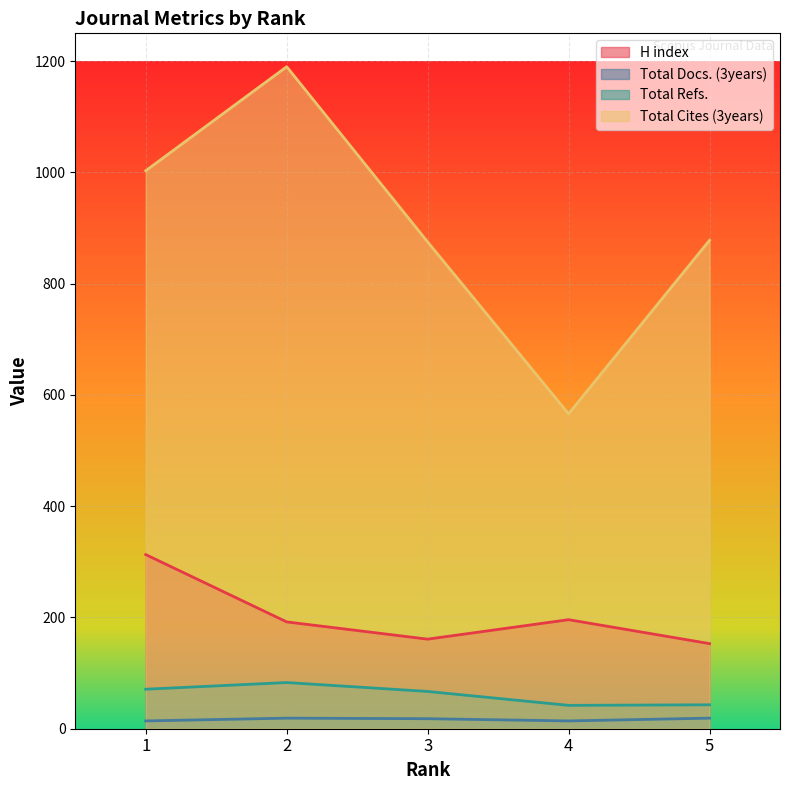

At how many categories does at least one series exceed 676?

4